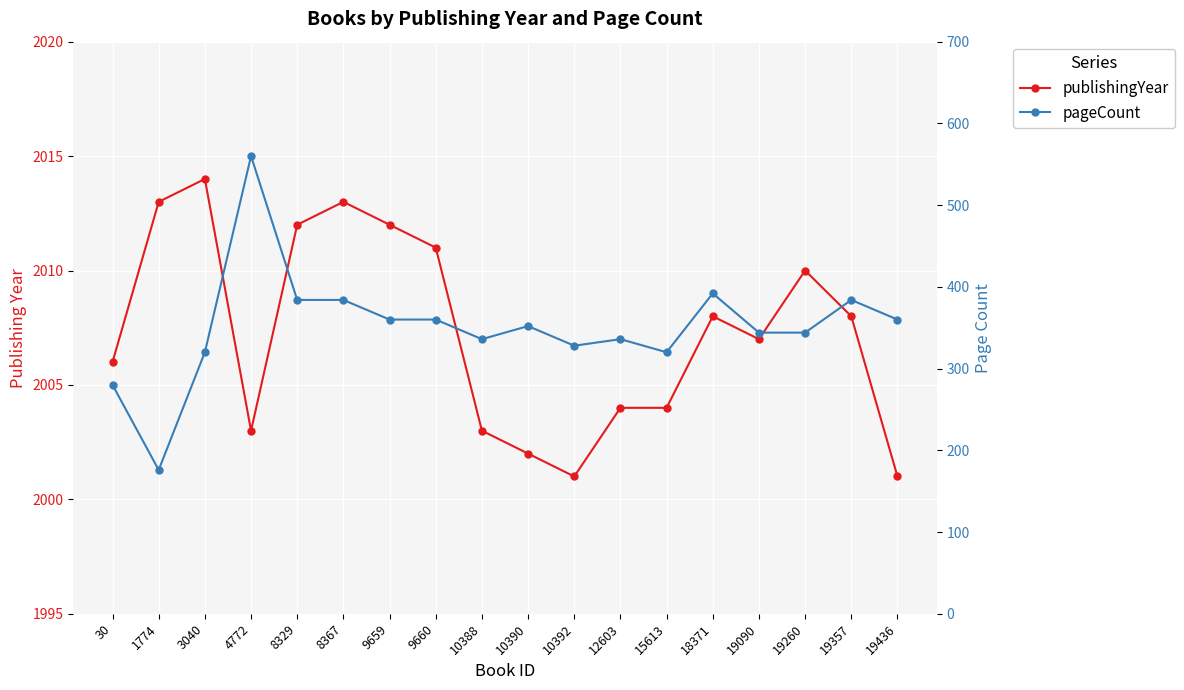

What are all the series names shown in the legend?

publishingYear, pageCount